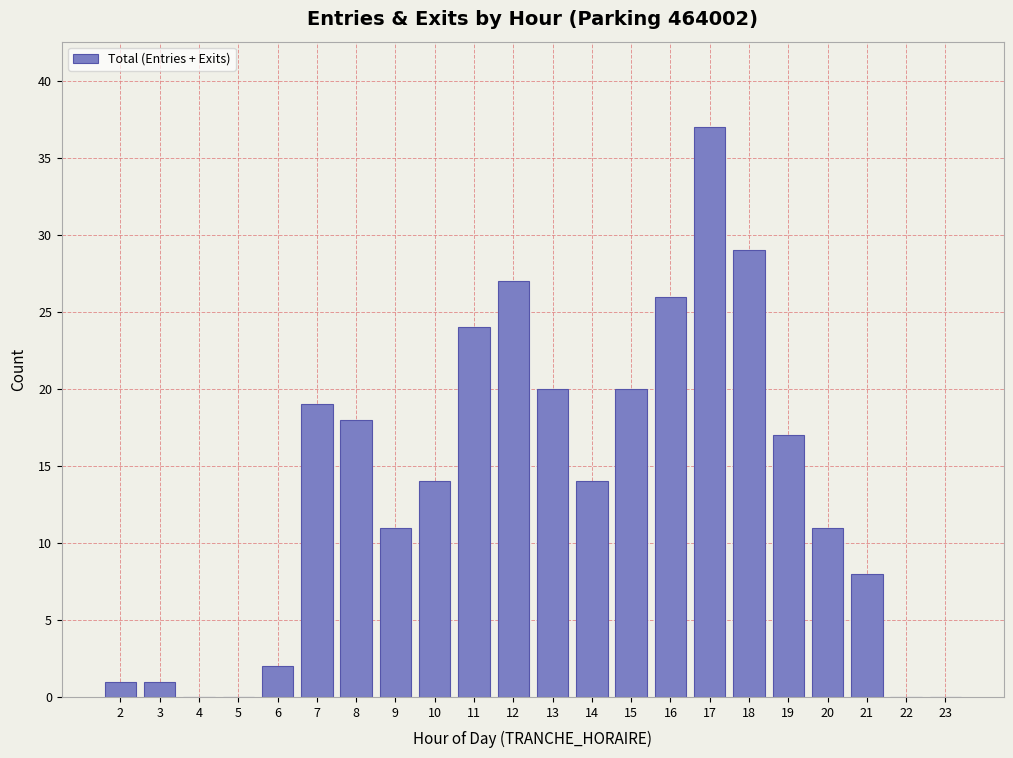

Reading right to left, what are all the values shown in this chart?

23=0	22=0	21=8	20=11	19=17	18=29	17=37	16=26	15=20	14=14	13=20	12=27	11=24	10=14	9=11	8=18	7=19	6=2	5=0	4=0	3=1	2=1